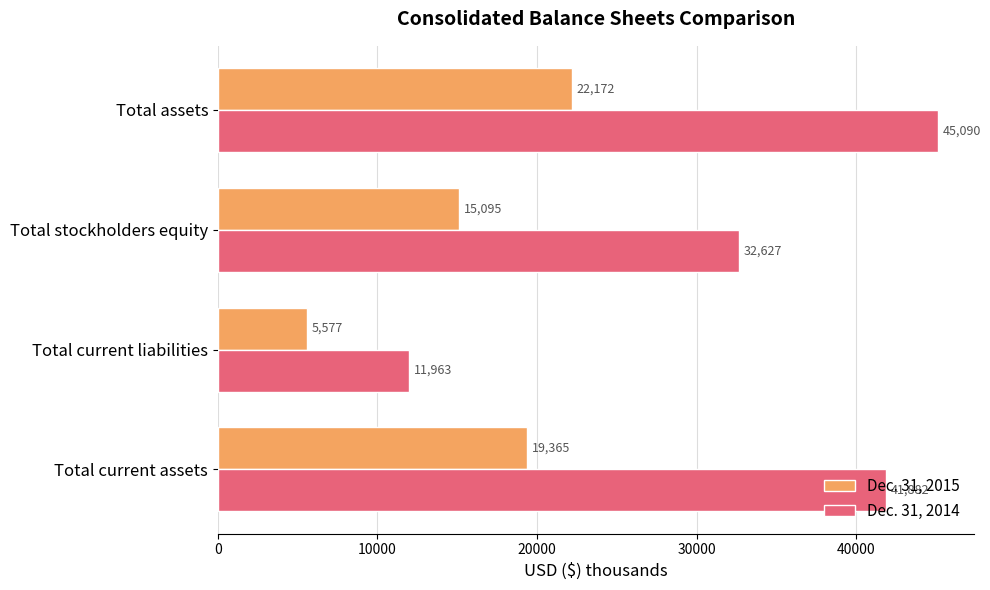

Between Total current assets and Total stockholders equity, which series saw the biggest shift?

Dec. 31, 2014